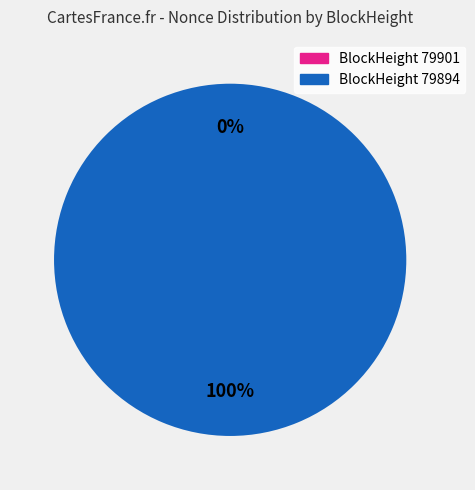

What is the smallest slice in the pie chart?

79901